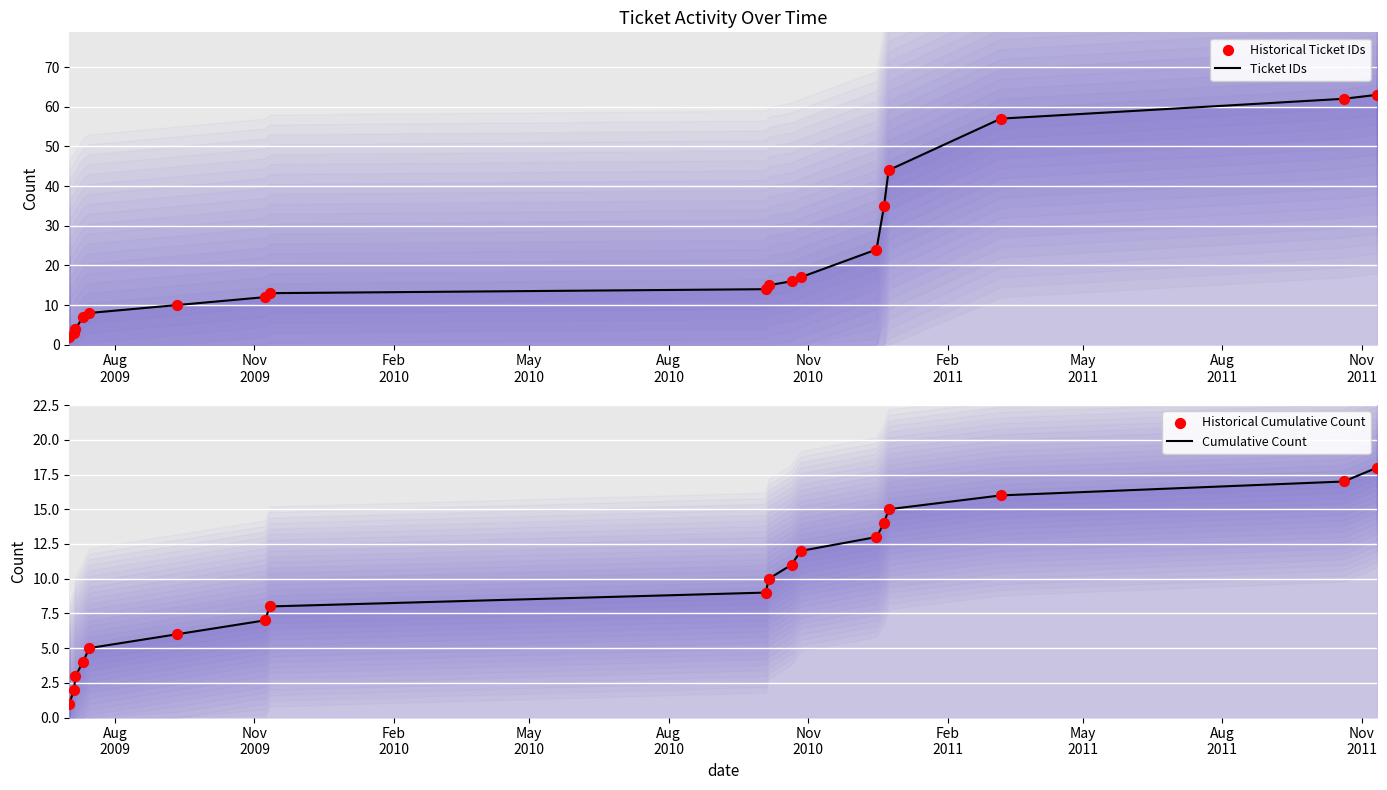

Is the value of Historical Ticket IDs at May
2010 greater than the value of Ticket IDs at 13?

No